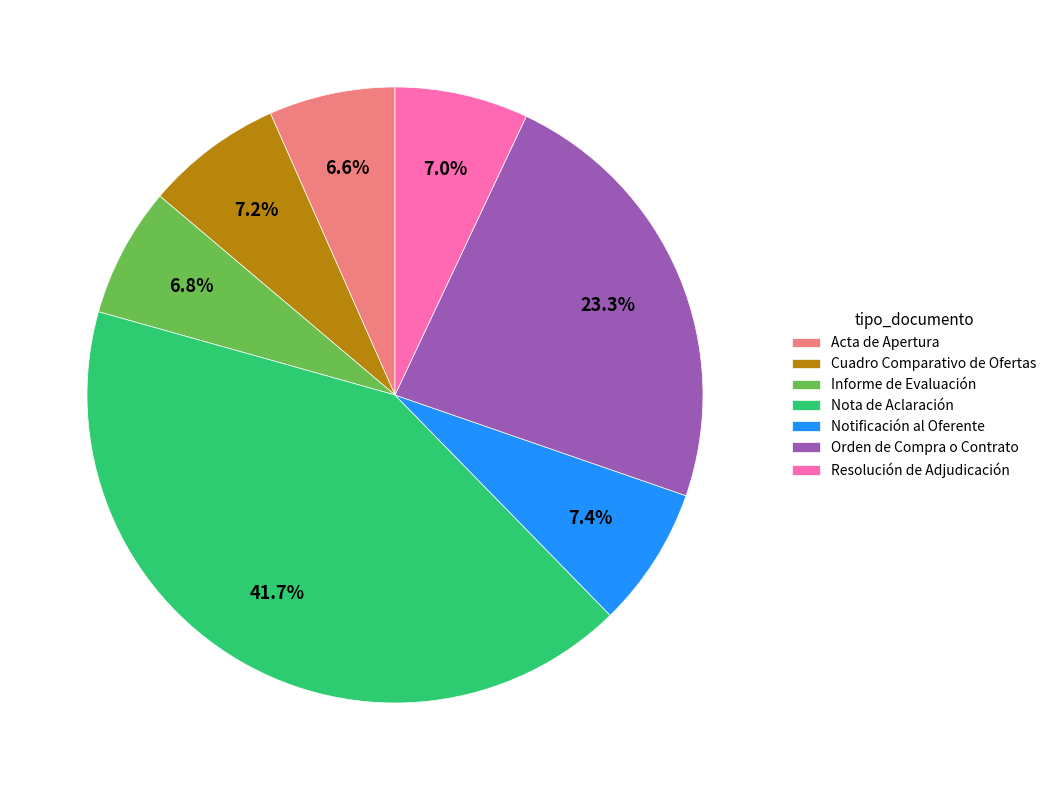

What is the largest slice in the pie chart?

Nota de Aclaración